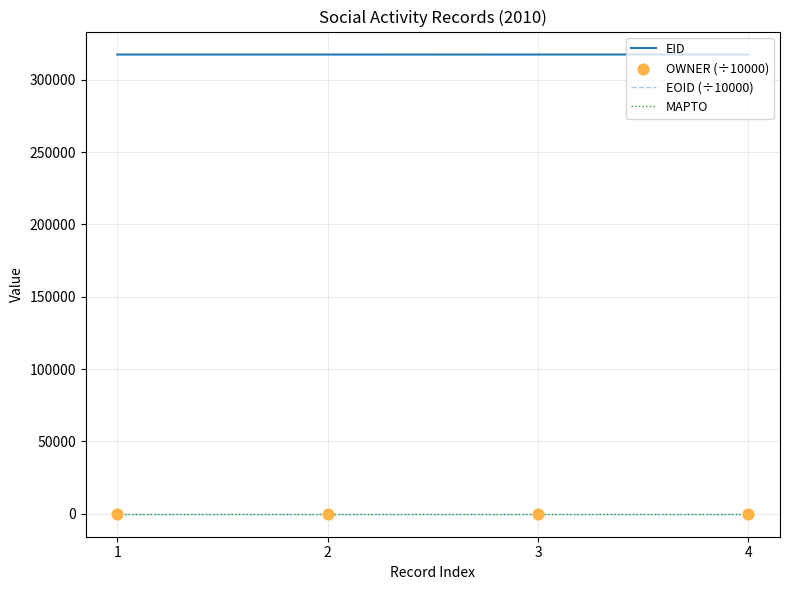

At which category is the sum across all series the highest?

4